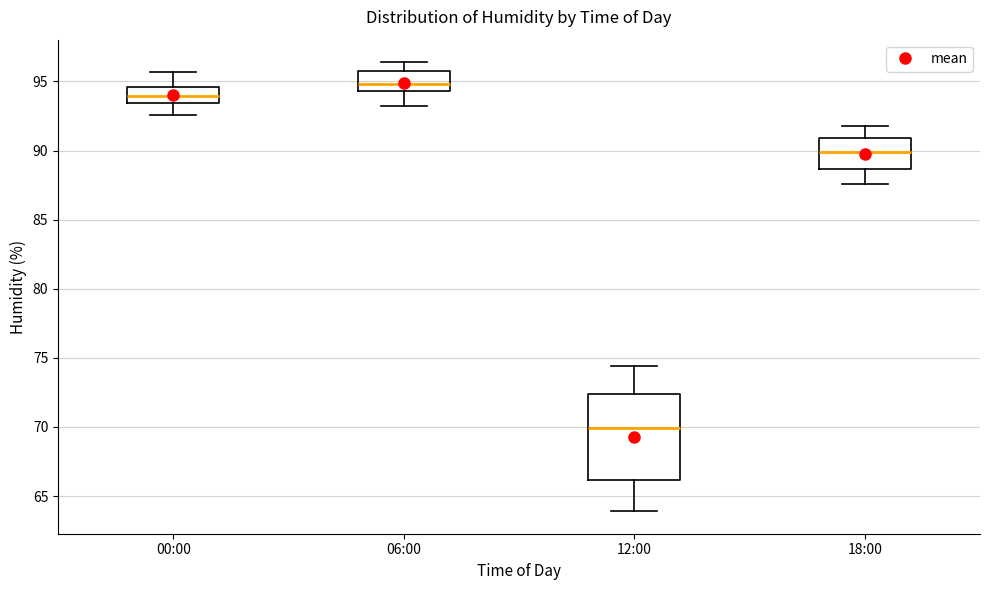

Comparing the boxes themselves (not the whiskers), which one is the tallest?

12:00